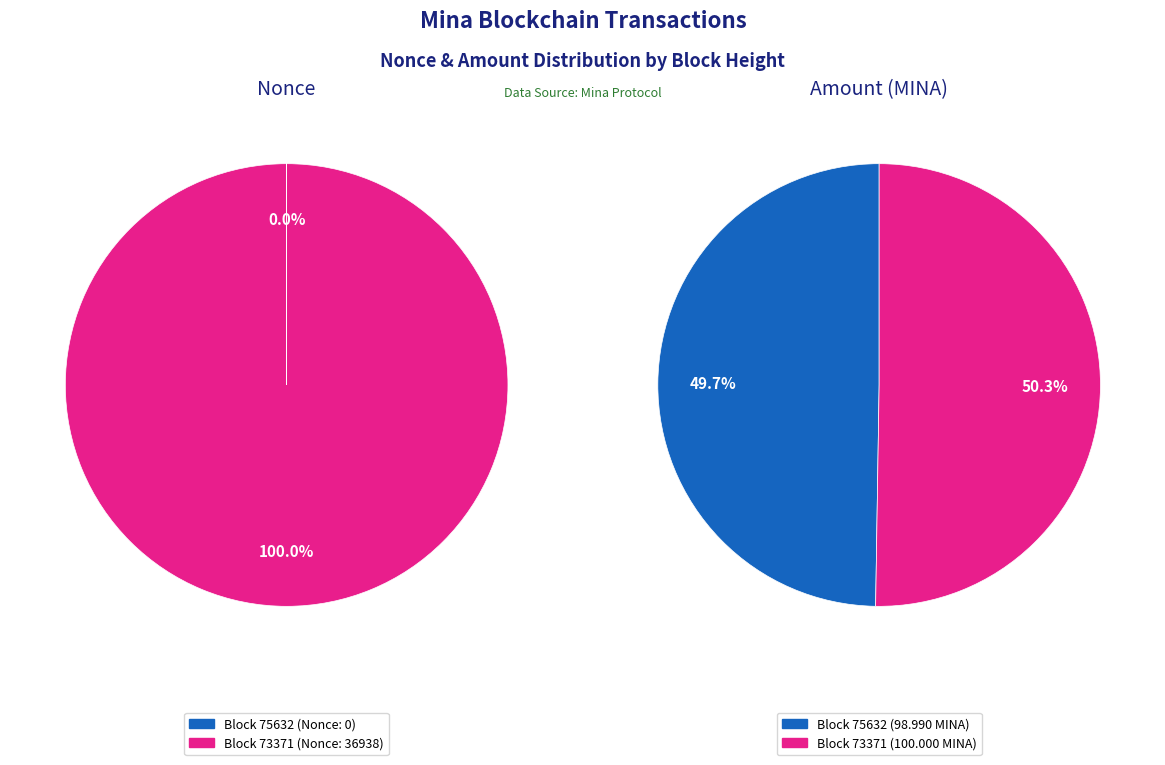

To the nearest percent, what percentage of the pie is 73371?

100%